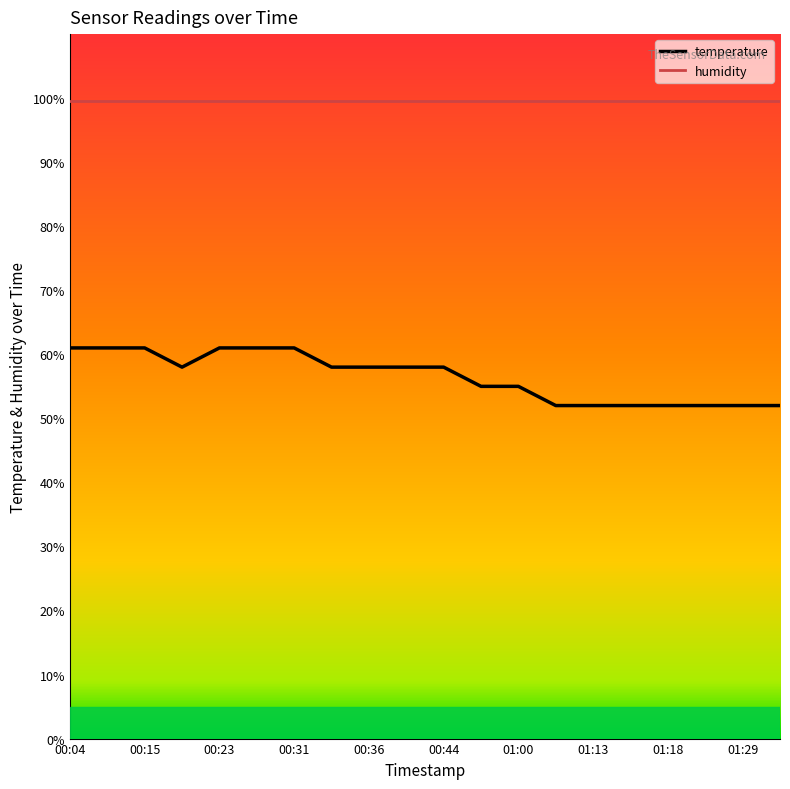

True or false: temperature and humidity cross at least once.

False